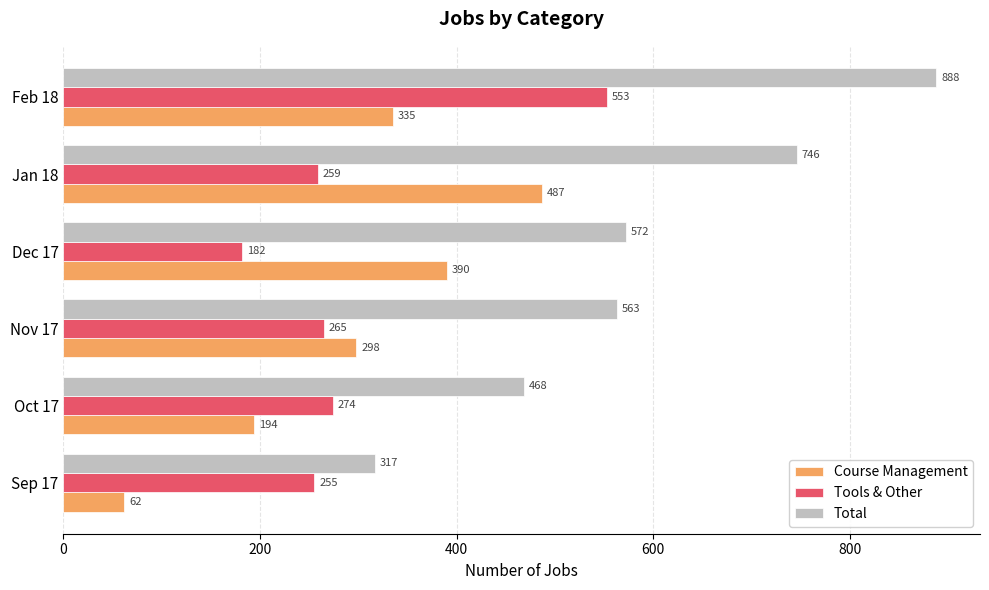

What are all the series names shown in the legend?

Course Management, Tools & Other, Total